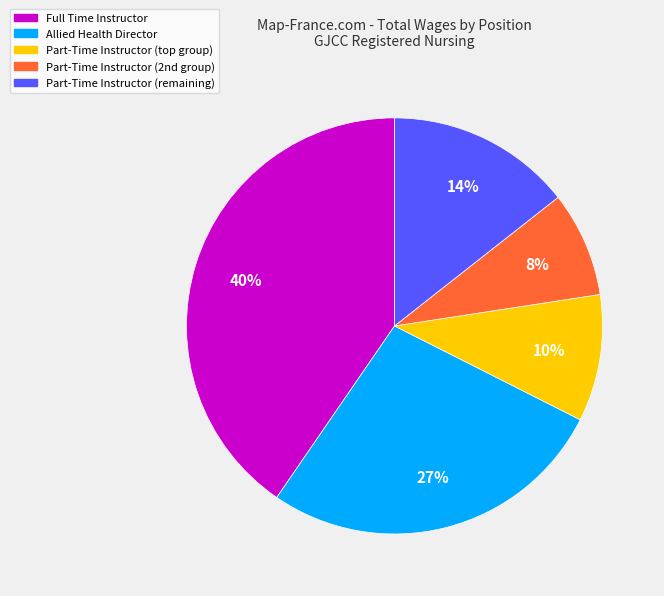

Count the number of slices in the pie.

5